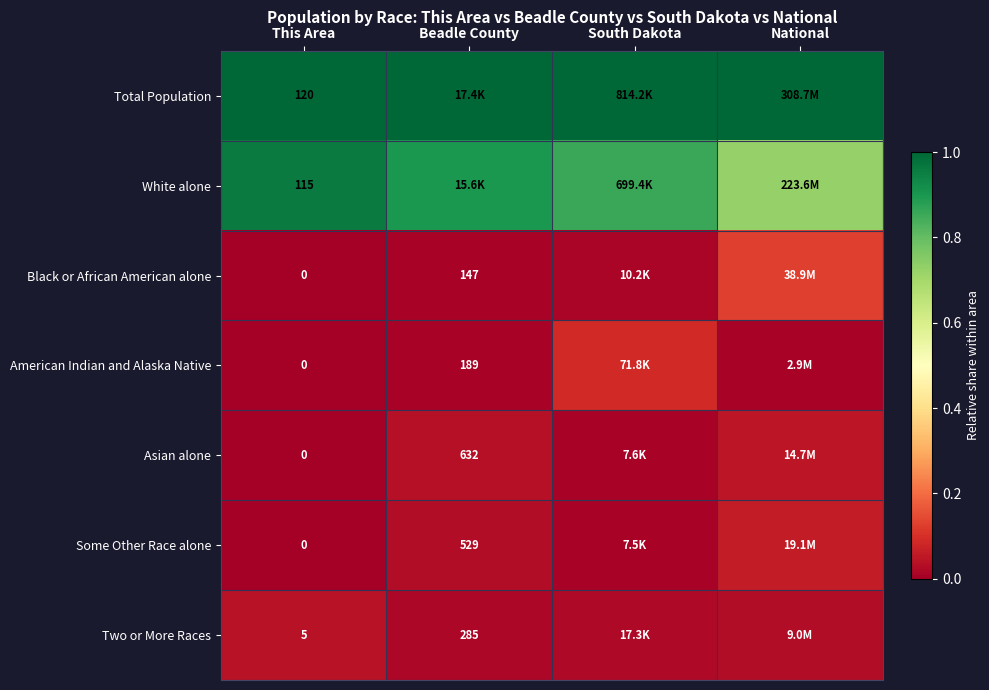

Which series has the largest total across all categories?

Total Population